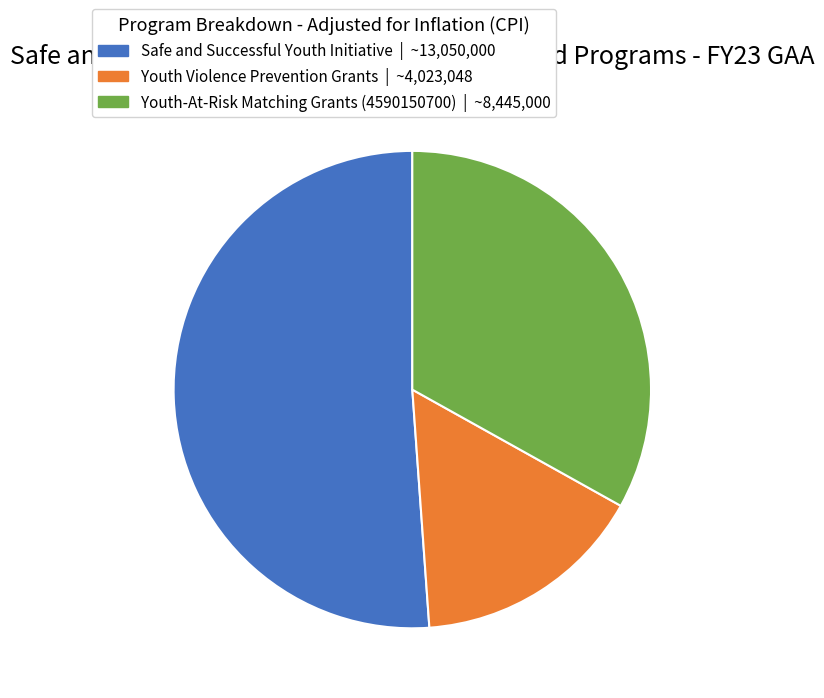

Between Youth-At-Risk Matching Grants (4590150700) and Safe and Successful Youth Initiative, which is larger?

Safe and Successful Youth Initiative